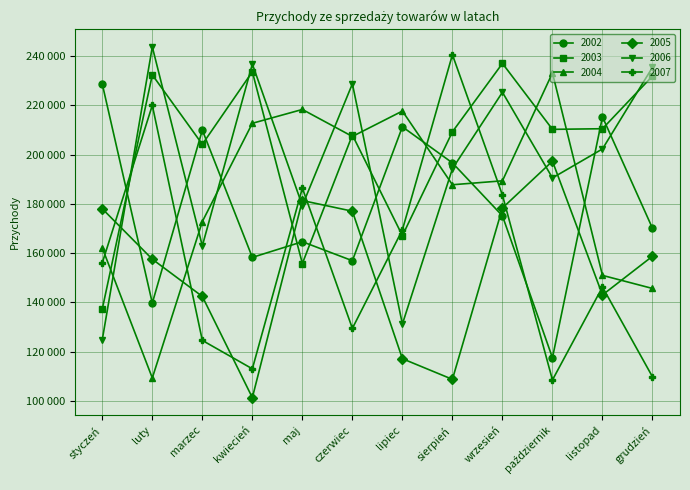

Is this an area chart (filled region under the line)?

No